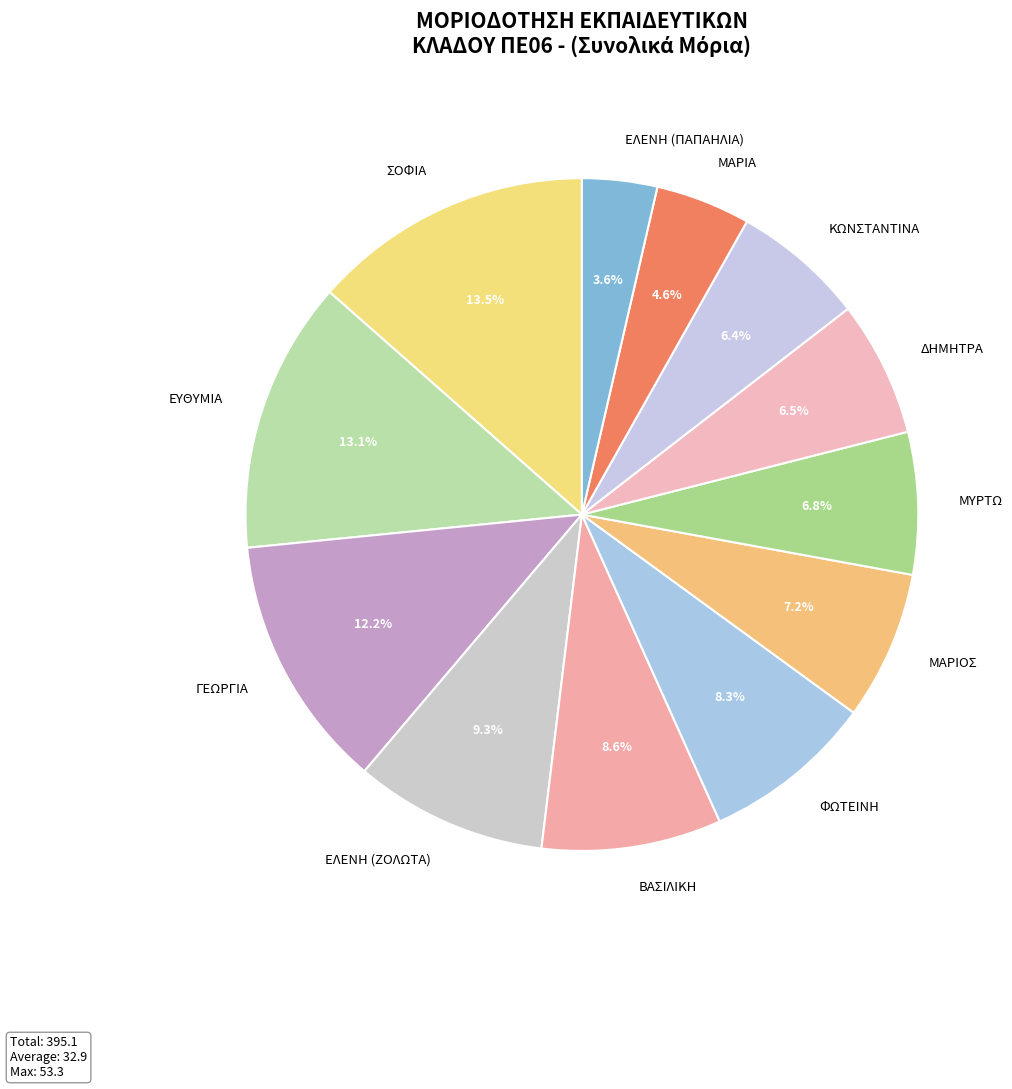

Approximately how many times larger is the value at ΓΕΩΡΓΙΑ compared to ΚΩΝΣΤΑΝΤΙΝΑ?

1.9